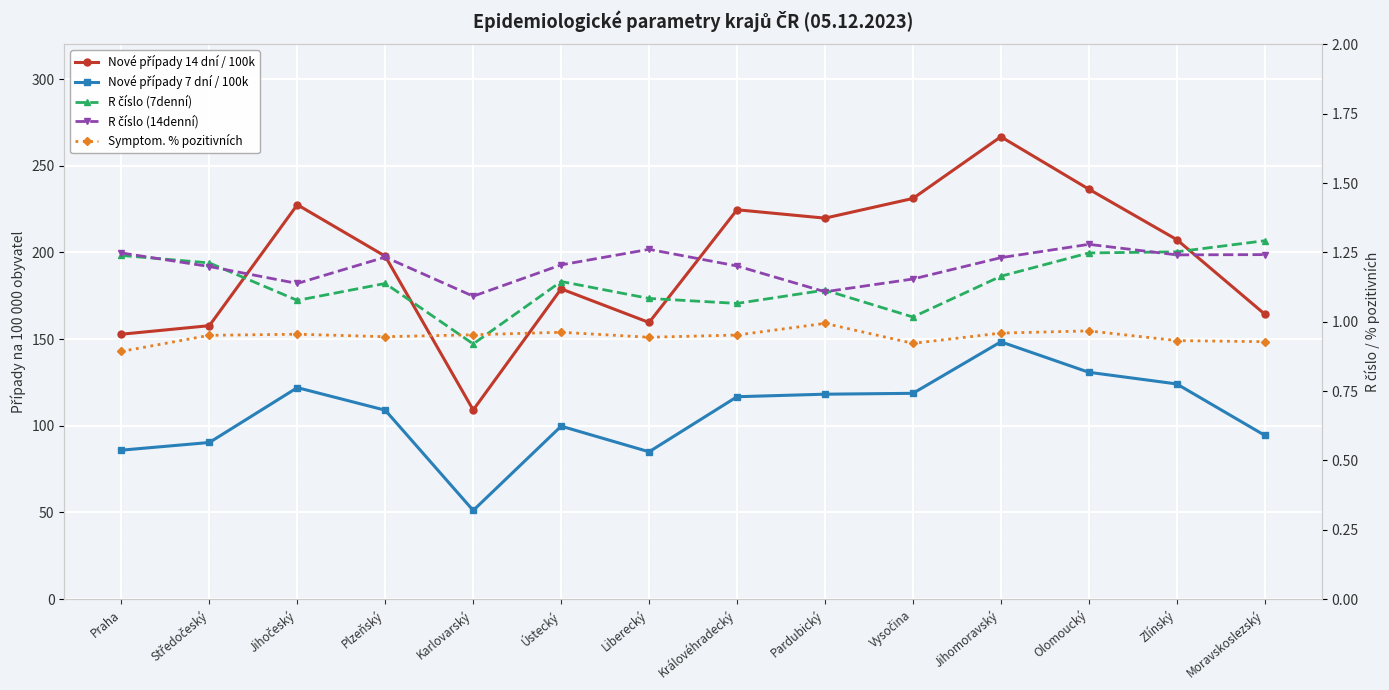

Which category has the lowest value in the Nové případy 7 dní / 100k series?

Karlovarský